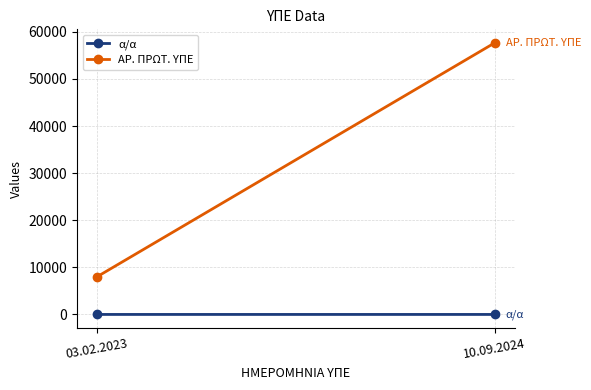

Which has a higher value, 10.09.2024 or 03.02.2023?

10.09.2024